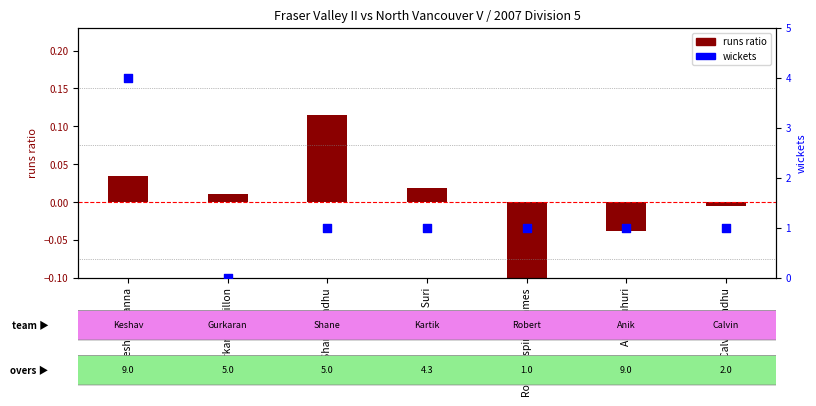

What are all the series names shown in the legend?

runs ratio, wickets